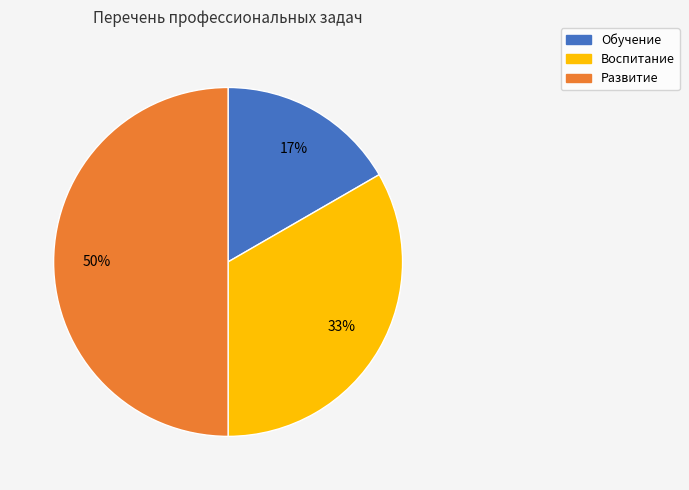

Does Обучение account for over 50% of the chart?

No